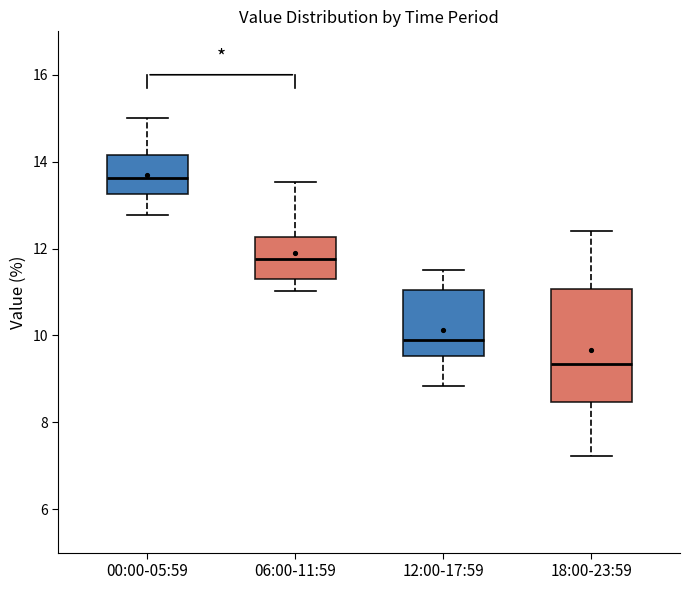

Which box has the highest median line?

00:00-05:59